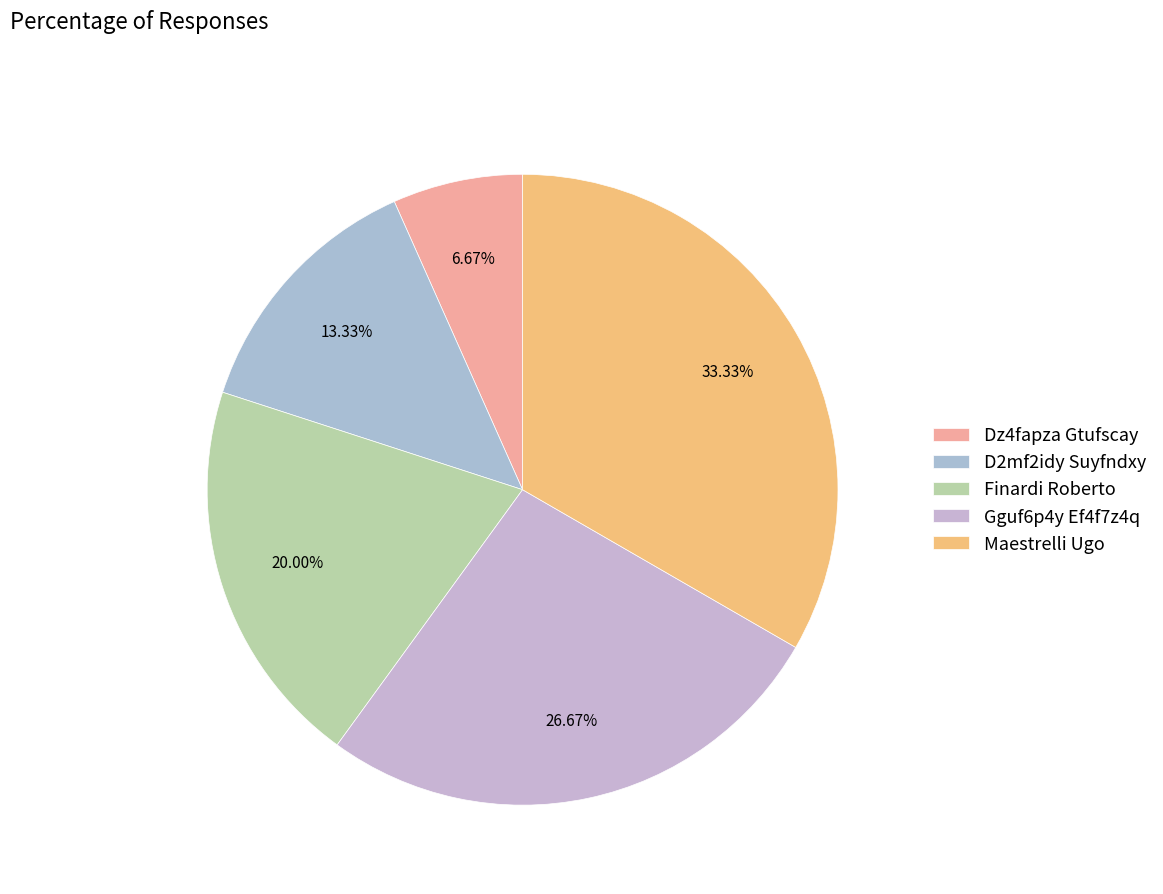

To the nearest percent, what portion does D2mf2idy Suyfndxy represent?

13%